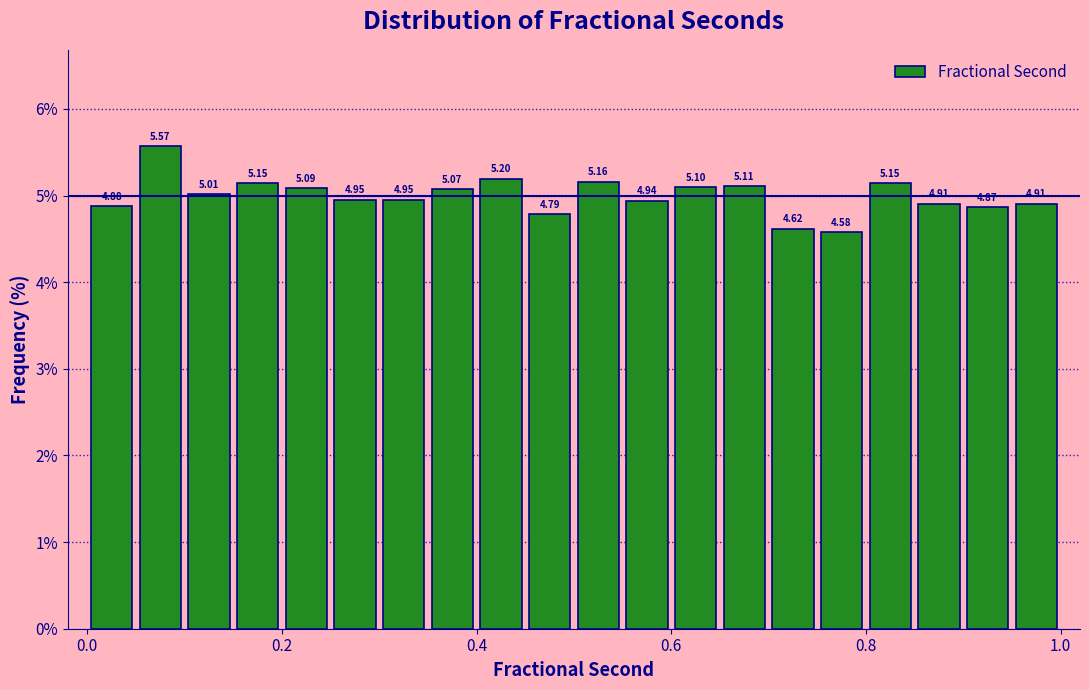

Read against the x-axis, roughly where is the centre of the tallest bar?

0.08